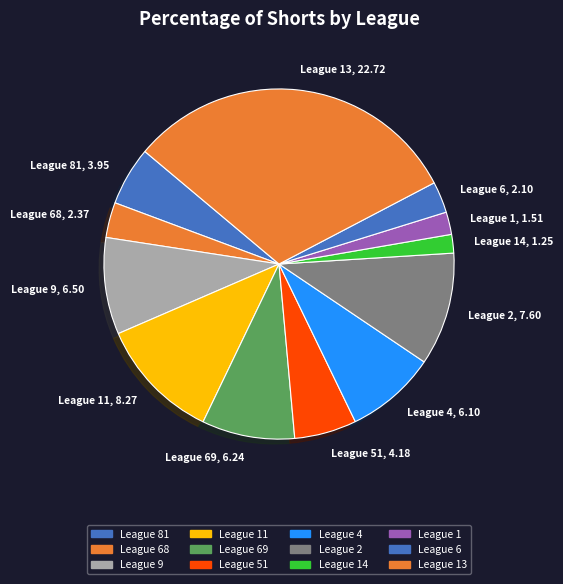

Is there any slice that represents more than half of the pie?

No